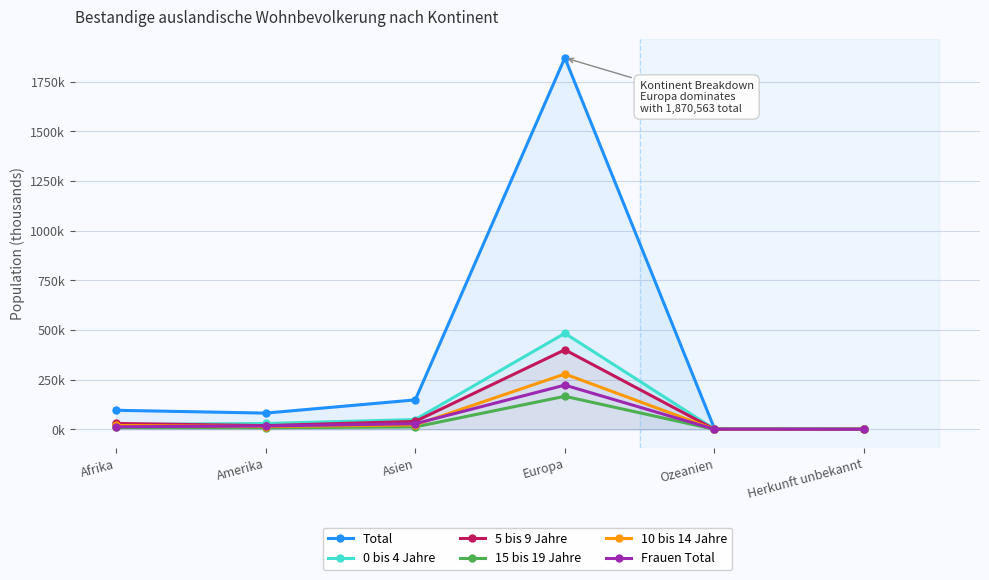

In 0 bis 4 Jahre, how many points are higher than both neighbors (excluding endpoints)?

1